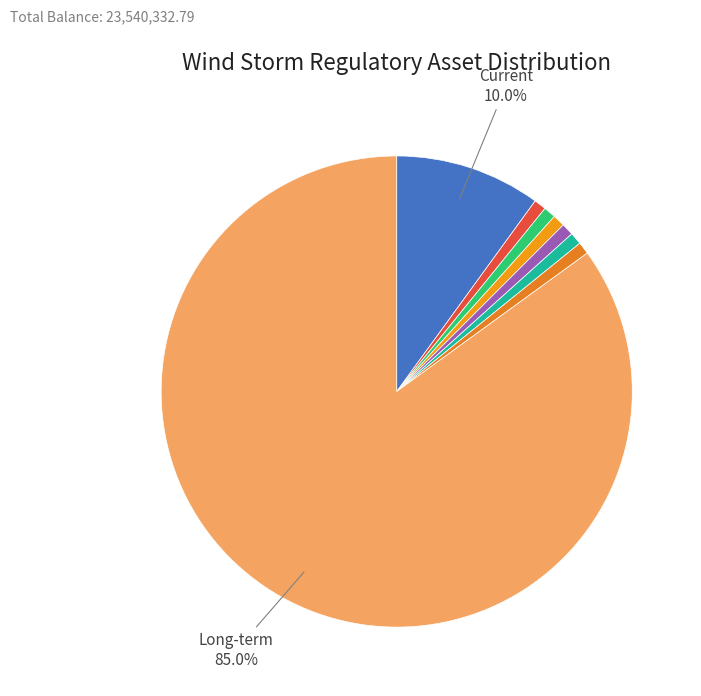

How many segments does this pie chart have?

8